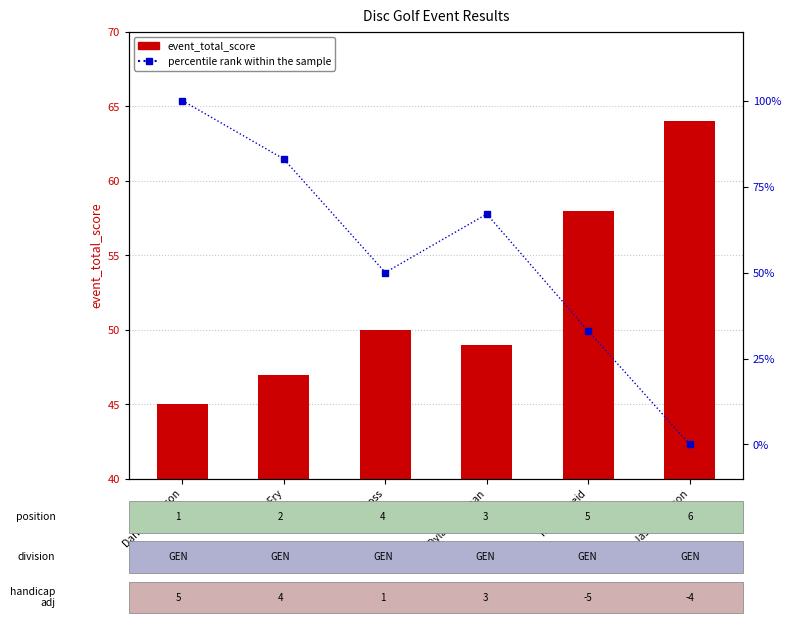

List the series in order of their overall mean, highest first.

percentile rank within the sample, event_total_score